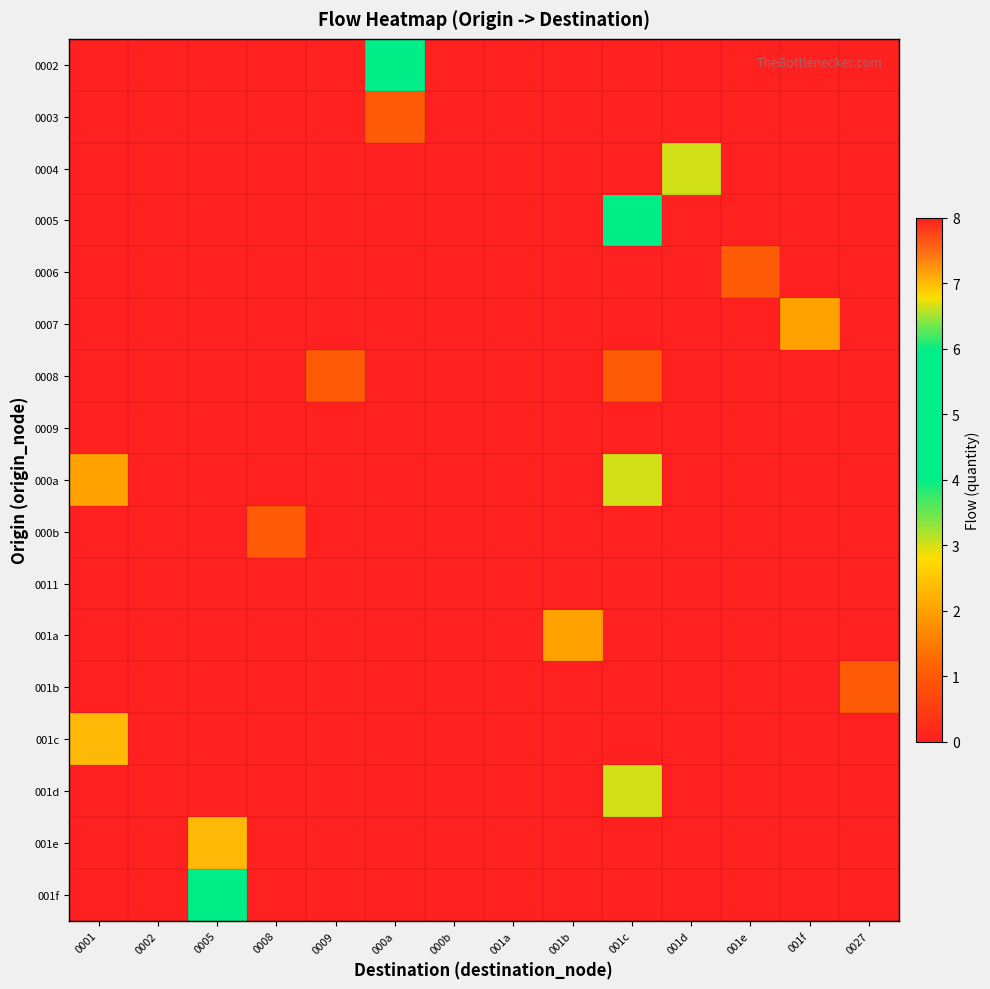

Reading left to right, extract all data points from this chart.

0002: 0001=0	0002=0	0005=0	0008=0	0009=0	000a=5	000b=0	001a=0	001b=0	001c=0	001d=0	001e=0	001f=0	0027=0
0003: 0001=0	0002=0	0005=0	0008=0	0009=0	000a=1	000b=0	001a=0	001b=0	001c=0	001d=0	001e=0	001f=0	0027=0
0004: 0001=0	0002=0	0005=0	0008=0	0009=0	000a=0	000b=0	001a=0	001b=0	001c=0	001d=3	001e=0	001f=0	0027=0
0005: 0001=0	0002=0	0005=0	0008=0	0009=0	000a=0	000b=0	001a=0	001b=0	001c=5	001d=0	001e=0	001f=0	0027=0
0006: 0001=0	0002=0	0005=0	0008=0	0009=0	000a=0	000b=0	001a=0	001b=0	001c=0	001d=0	001e=1	001f=0	0027=0
0007: 0001=0	0002=0	0005=0	0008=0	0009=0	000a=0	000b=0	001a=0	001b=0	001c=0	001d=0	001e=0	001f=2	0027=0
0008: 0001=0	0002=0	0005=0	0008=0	0009=1	000a=0	000b=0	001a=0	001b=0	001c=1	001d=0	001e=0	001f=0	0027=0
0009: 0001=0	0002=0	0005=0	0008=0	0009=0	000a=0	000b=0	001a=0	001b=0	001c=0	001d=0	001e=0	001f=0	0027=0
000a: 0001=2	0002=0	0005=0	0008=0	0009=0	000a=0	000b=0	001a=0	001b=0	001c=3	001d=0	001e=0	001f=0	0027=0
000b: 0001=0	0002=0	0005=0	0008=1	0009=0	000a=0	000b=0	001a=0	001b=0	001c=0	001d=0	001e=0	001f=0	0027=0
0011: 0001=0	0002=8	0005=0	0008=0	0009=0	000a=0	000b=0	001a=0	001b=0	001c=0	001d=0	001e=0	001f=0	0027=0
001a: 0001=0	0002=0	0005=0	0008=0	0009=0	000a=0	000b=0	001a=0	001b=2	001c=0	001d=0	001e=0	001f=0	0027=0
001b: 0001=0	0002=0	0005=0	0008=0	0009=0	000a=0	000b=0	001a=0	001b=0	001c=0	001d=0	001e=0	001f=0	0027=1
001c: 0001=7	0002=0	0005=0	0008=0	0009=0	000a=0	000b=0	001a=0	001b=0	001c=0	001d=0	001e=0	001f=0	0027=0
001d: 0001=0	0002=0	0005=0	0008=0	0009=0	000a=0	000b=0	001a=0	001b=0	001c=3	001d=0	001e=0	001f=0	0027=0
001e: 0001=0	0002=0	0005=7	0008=0	0009=0	000a=0	000b=0	001a=0	001b=0	001c=0	001d=0	001e=0	001f=0	0027=0
001f: 0001=0	0002=0	0005=4	0008=0	0009=0	000a=0	000b=0	001a=0	001b=0	001c=0	001d=0	001e=0	001f=0	0027=0